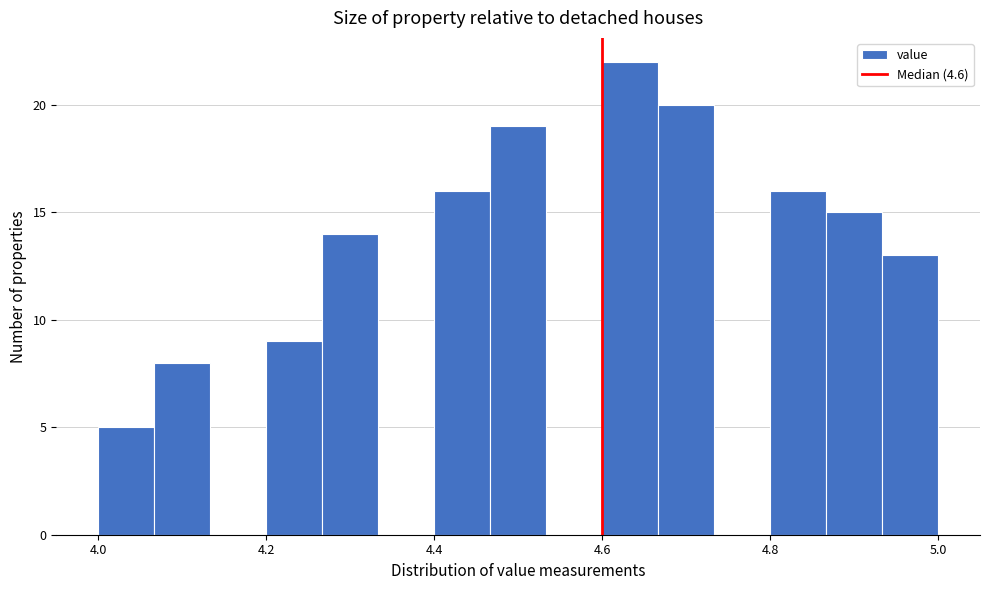

Read against the x-axis, roughly where is the centre of the tallest bar?

4.64